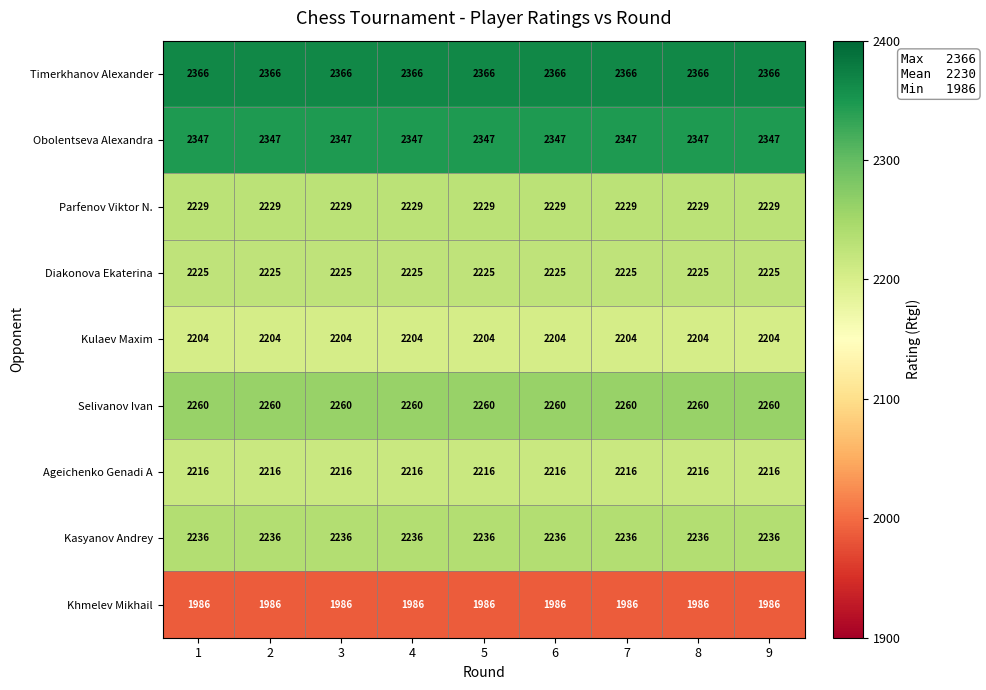

What is the spread (max minus min) of values at 4?

380